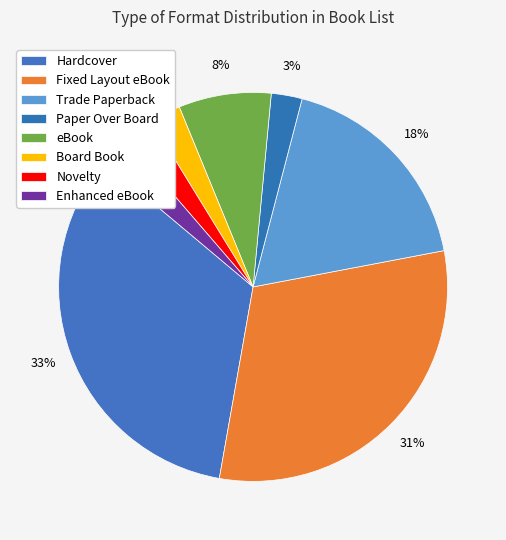

How many segments does this pie chart have?

8